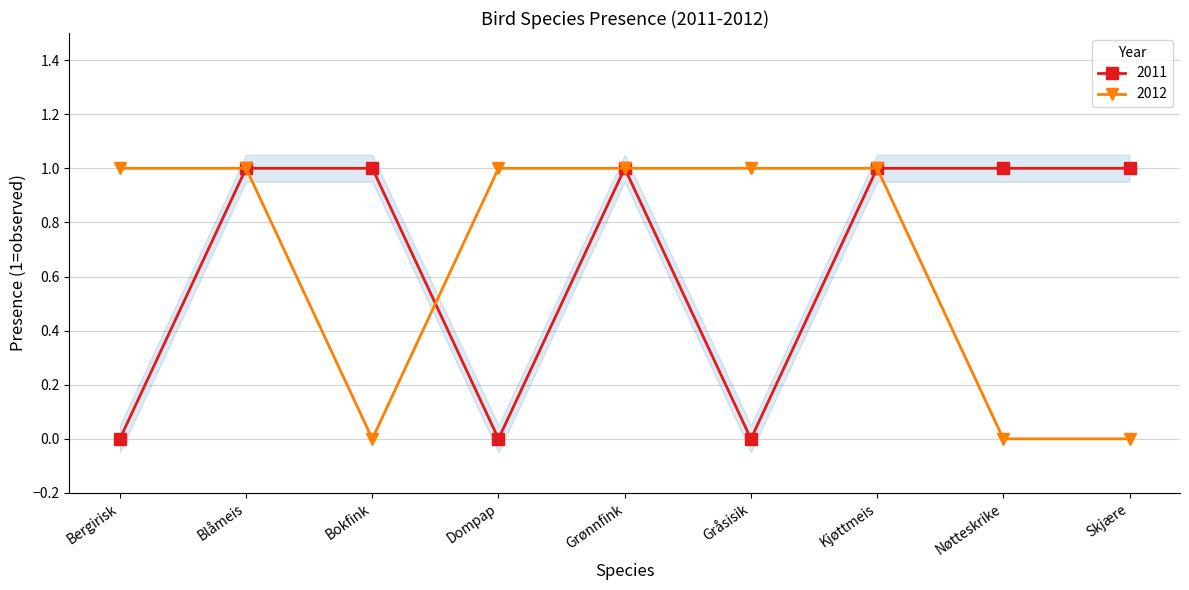

Does the chart display data point markers on the line(s)?

Yes